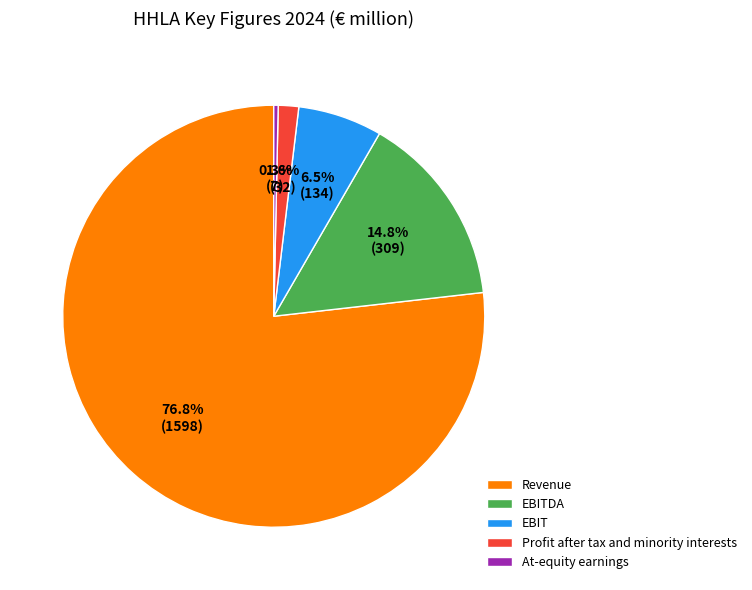

How many slices are in this pie chart?

5